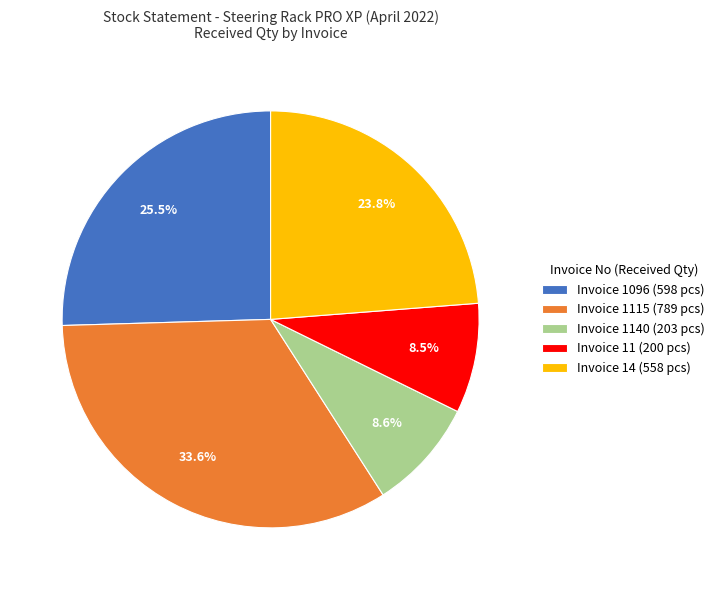

What is the largest slice in the pie chart?

Invoice 1115 (789 pcs)